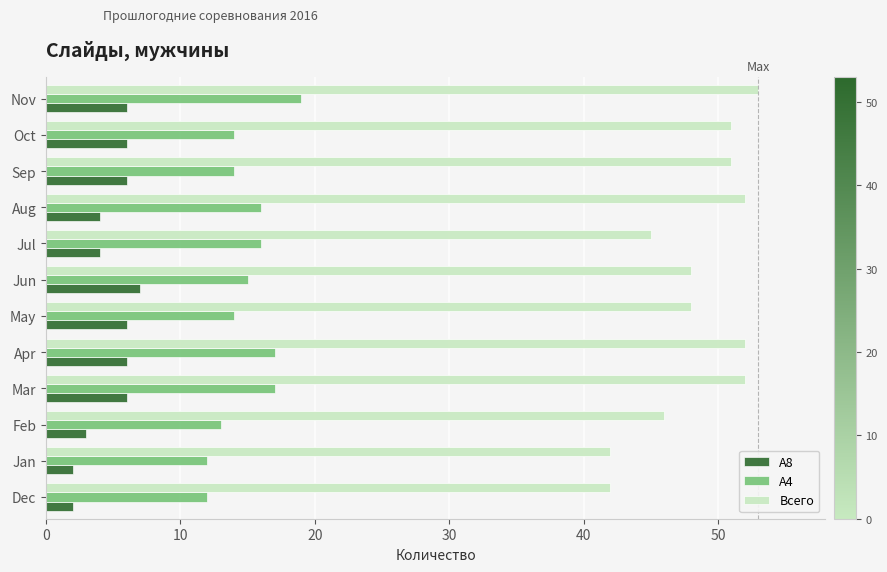

What is the approximate value of A8 at May?

6